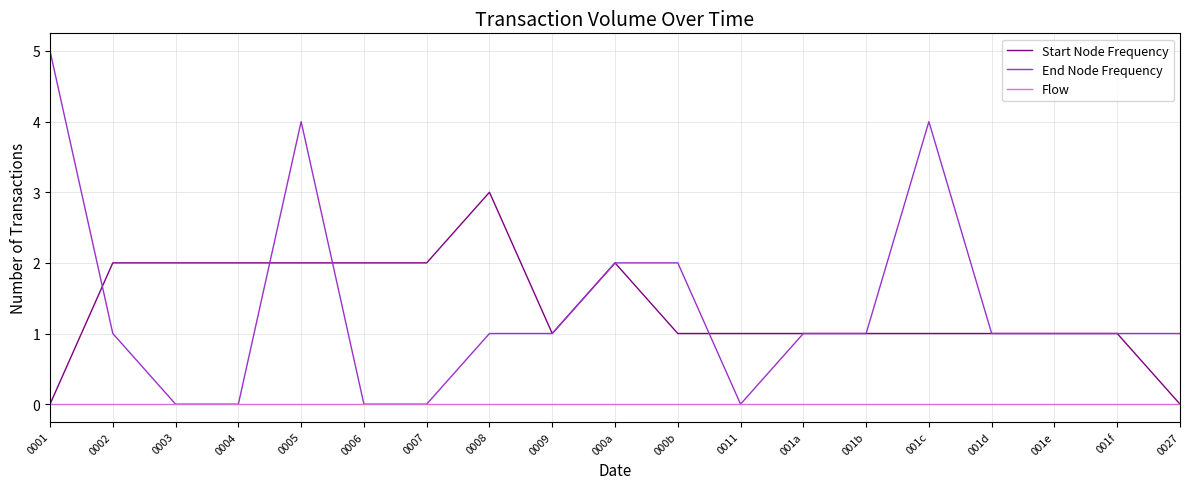

Which series has the largest range (max minus min)?

End Node Frequency